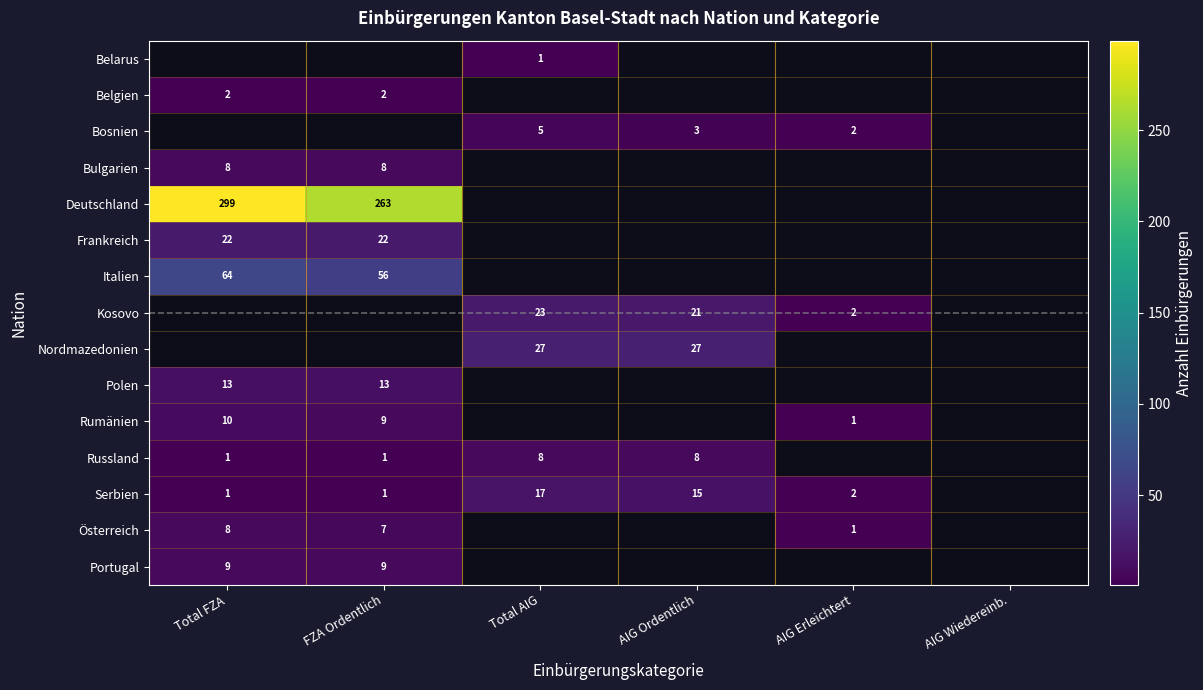

How many data points does each series have?

6